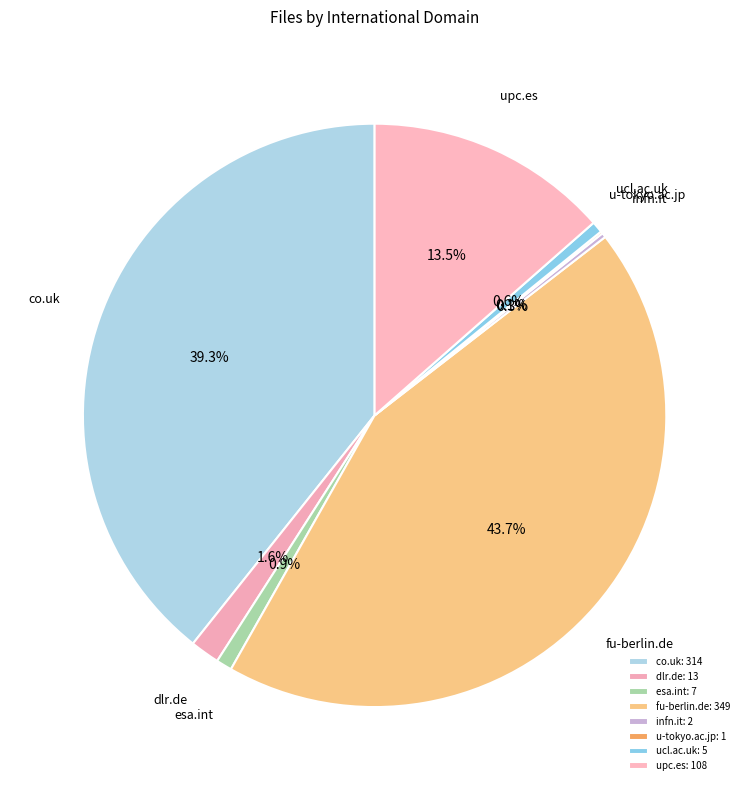

What is the smallest slice in the pie chart?

u-tokyo.ac.jp